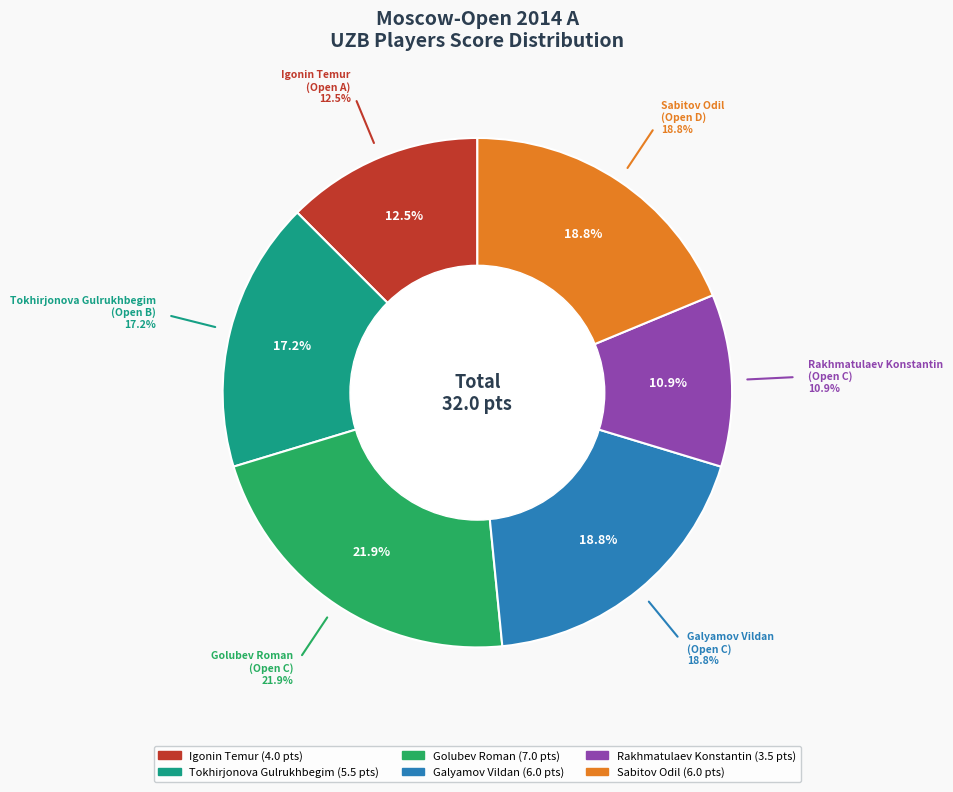

Is Igonin Temur the majority of the pie?

No